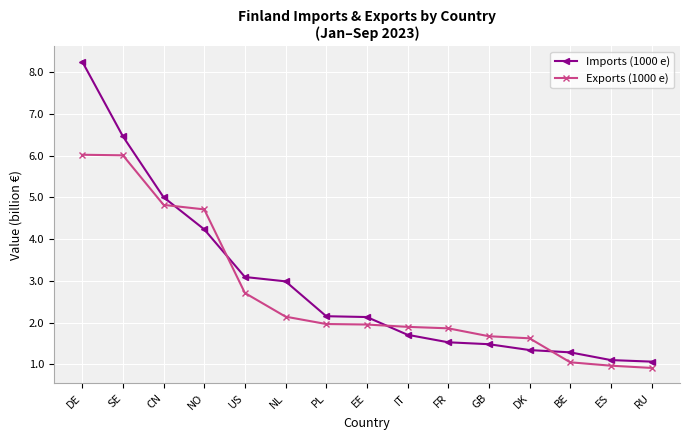

Between which two adjacent categories do Imports (1000 e) and Exports (1000 e) first intersect?

CN and NO